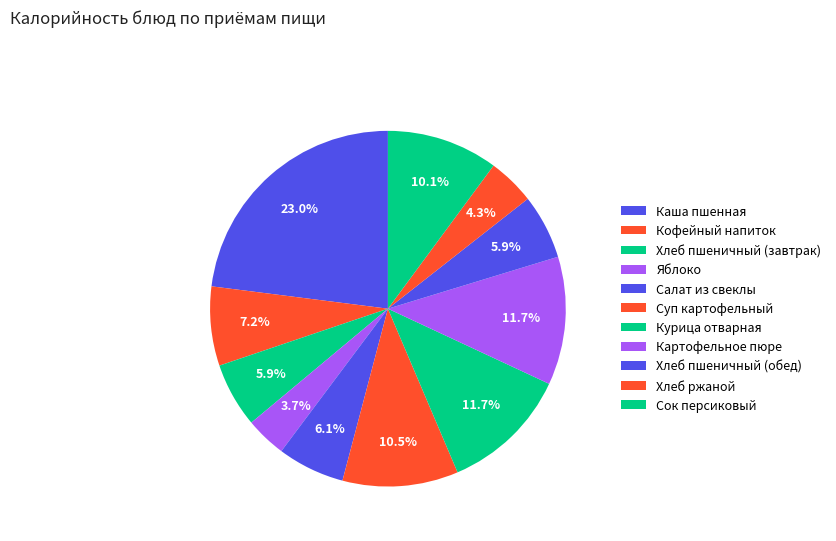

How many slices are in this pie chart?

11